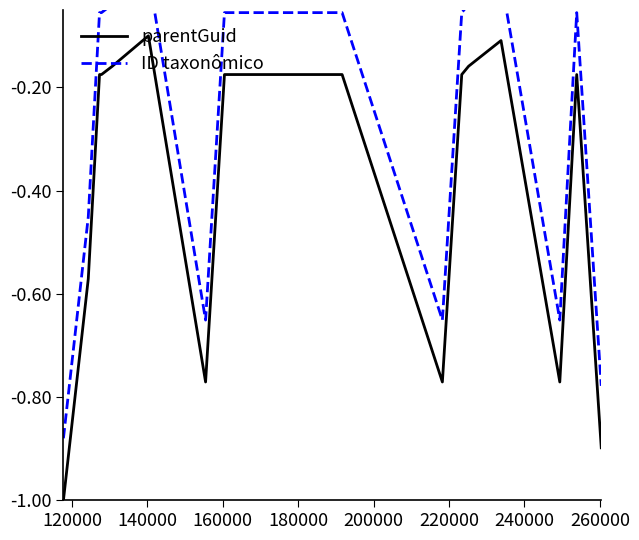

How many lines are shown in the chart?

2